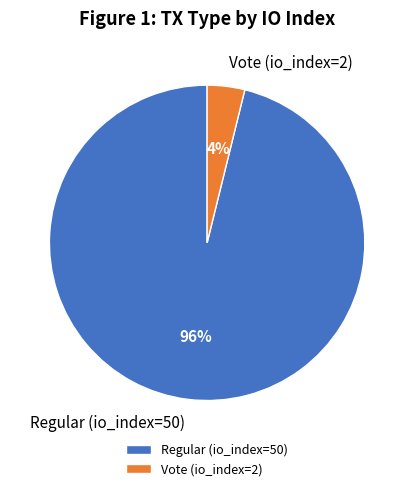

Between Vote (io_index=2) and Regular (io_index=50), which is larger?

Regular (io_index=50)